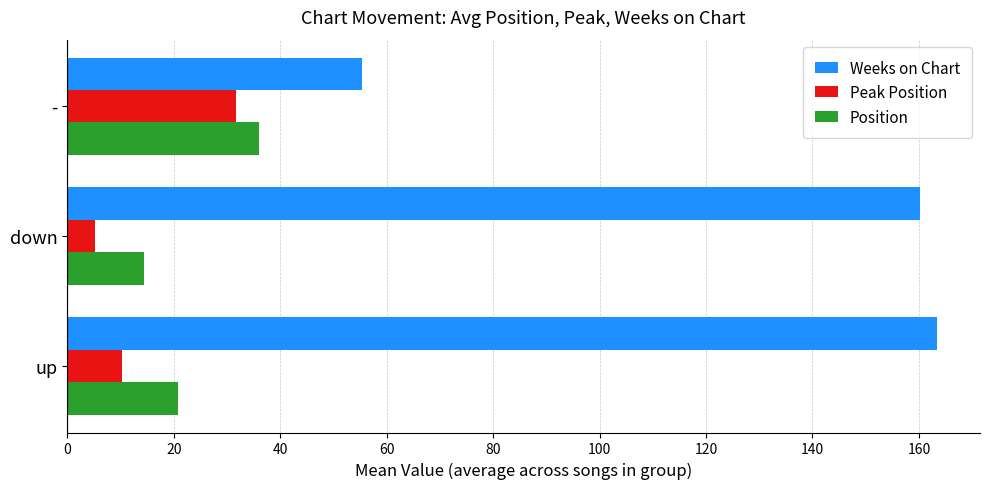

At which label is Weeks on Chart closest to 109?

down